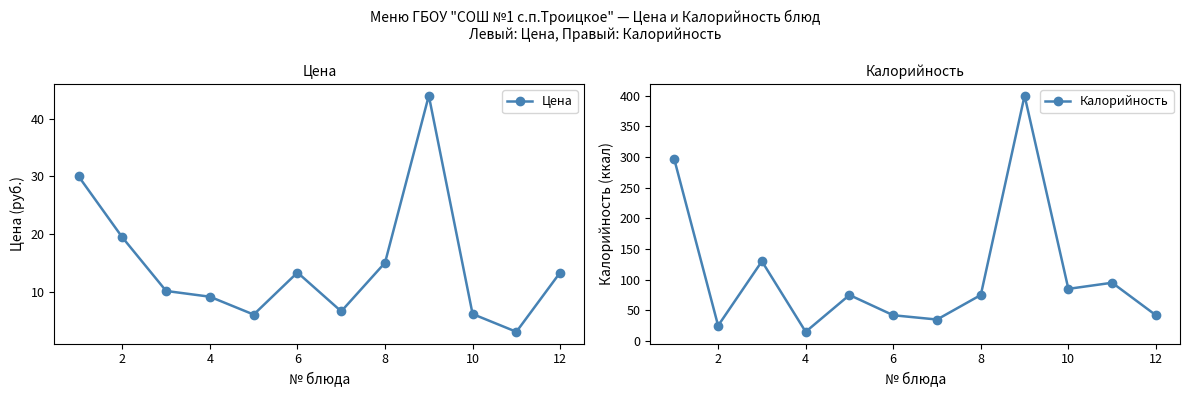

How many interior local peaks does the Калорийность series have?

4